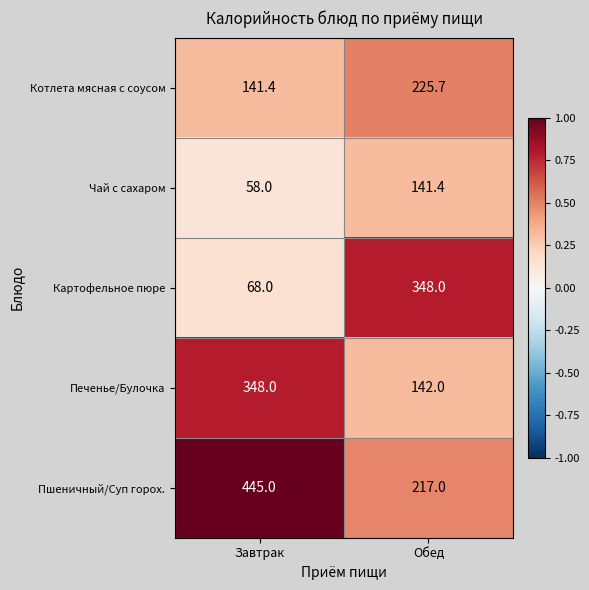

What is the sum of all Чай с сахаром values?

199.4